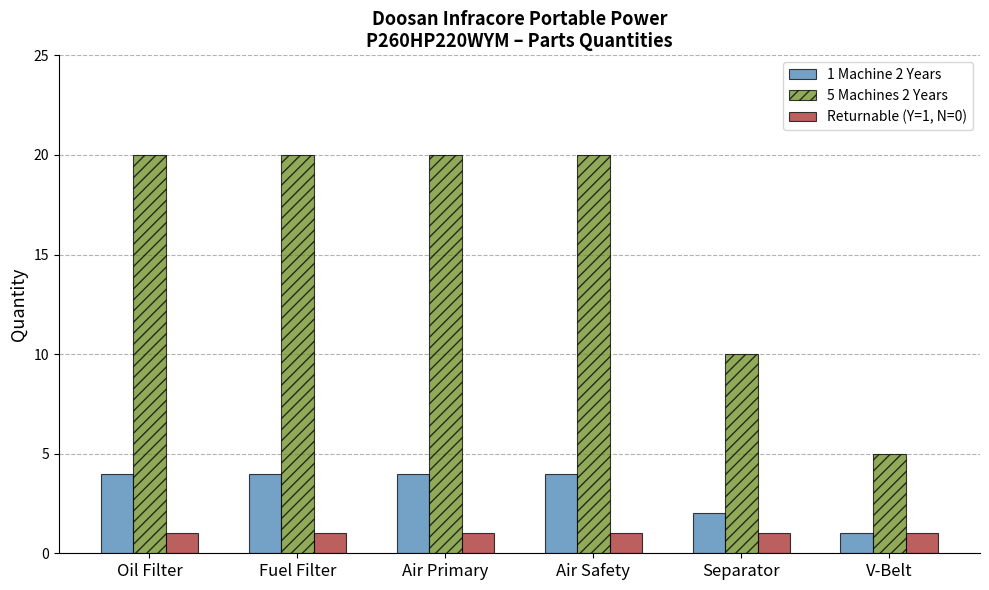

Which series has the largest total across all categories?

5 Machines 2 Years